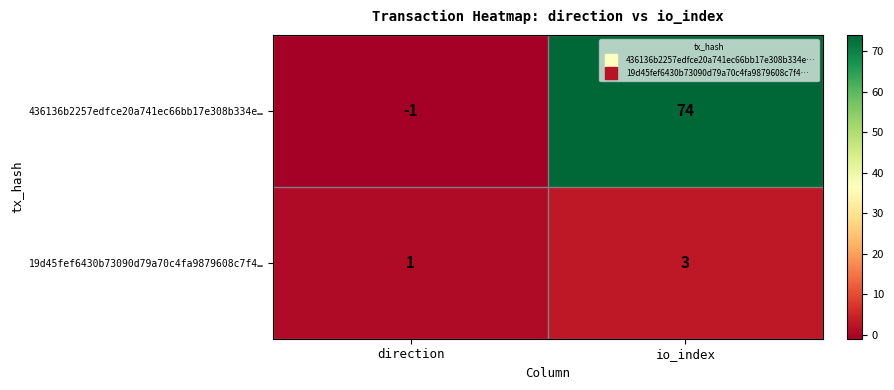

At which label is 19d45fef6430b73090d79a70c4fa9879608c7f4… closest to 2?

direction